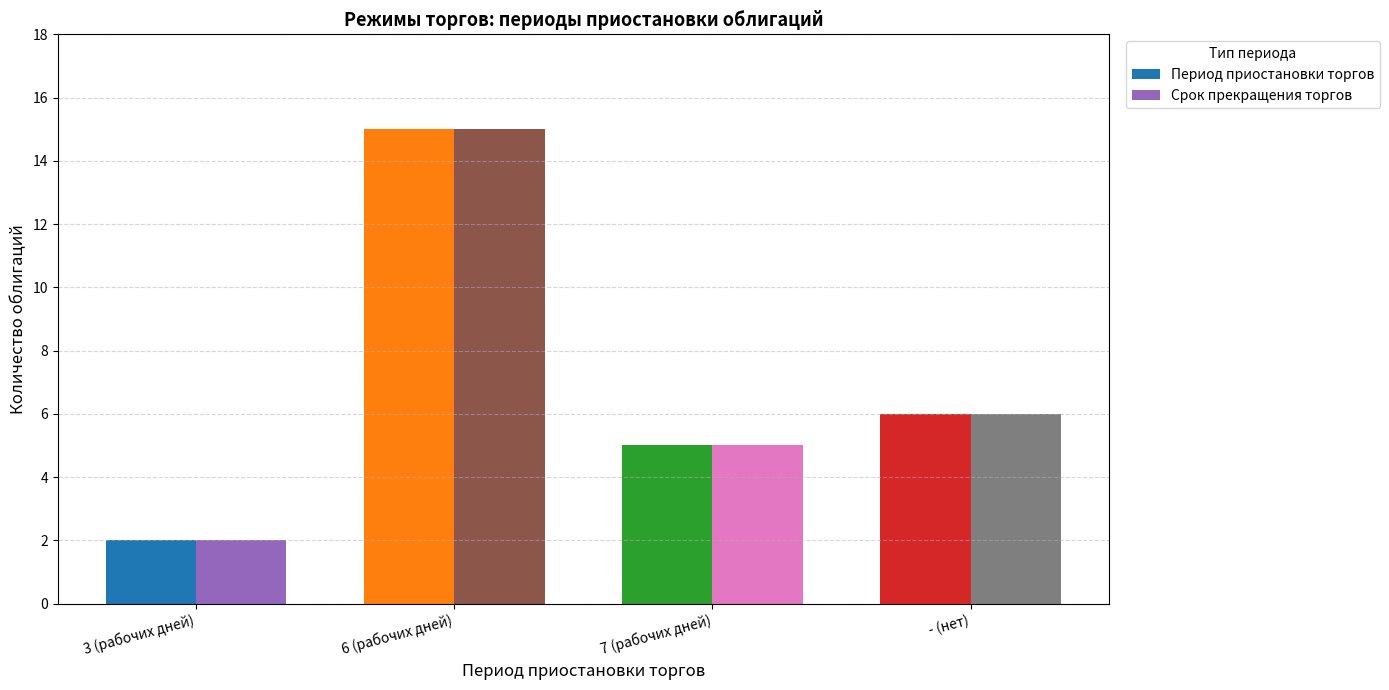

List the labels in order of Срок прекращения торгов value, smallest first.

3 (рабочих дней), 7 (рабочих дней), - (нет), 6 (рабочих дней)